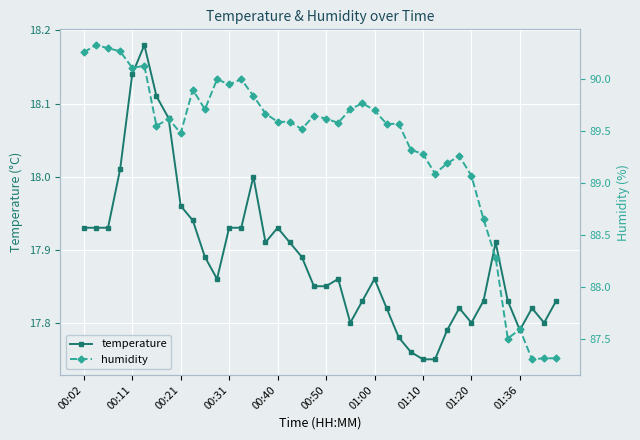

The value of temperature at 38 is 17.8. True or false?

True